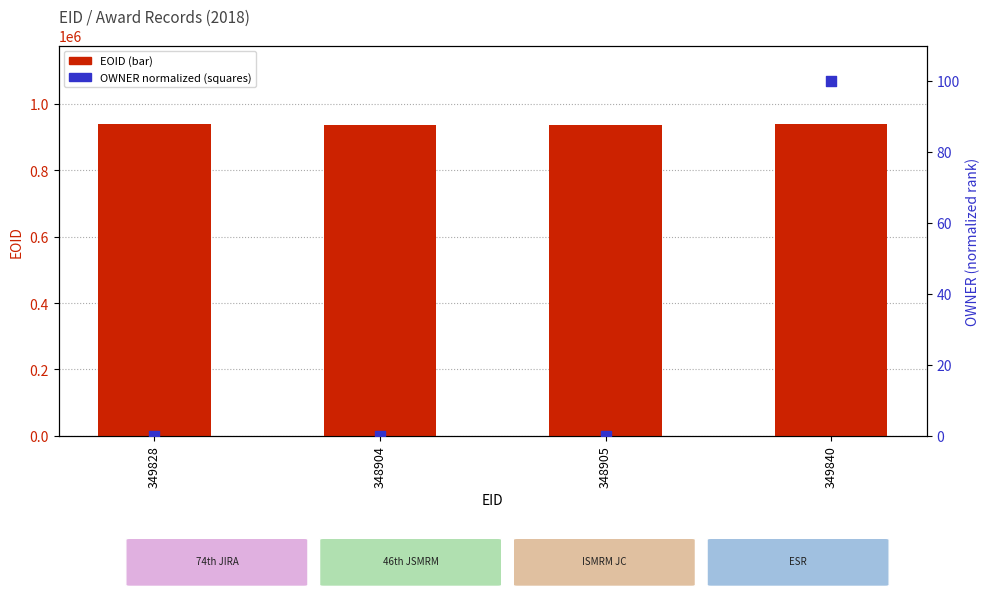

Which series reaches the maximum Y coordinate?

EOID